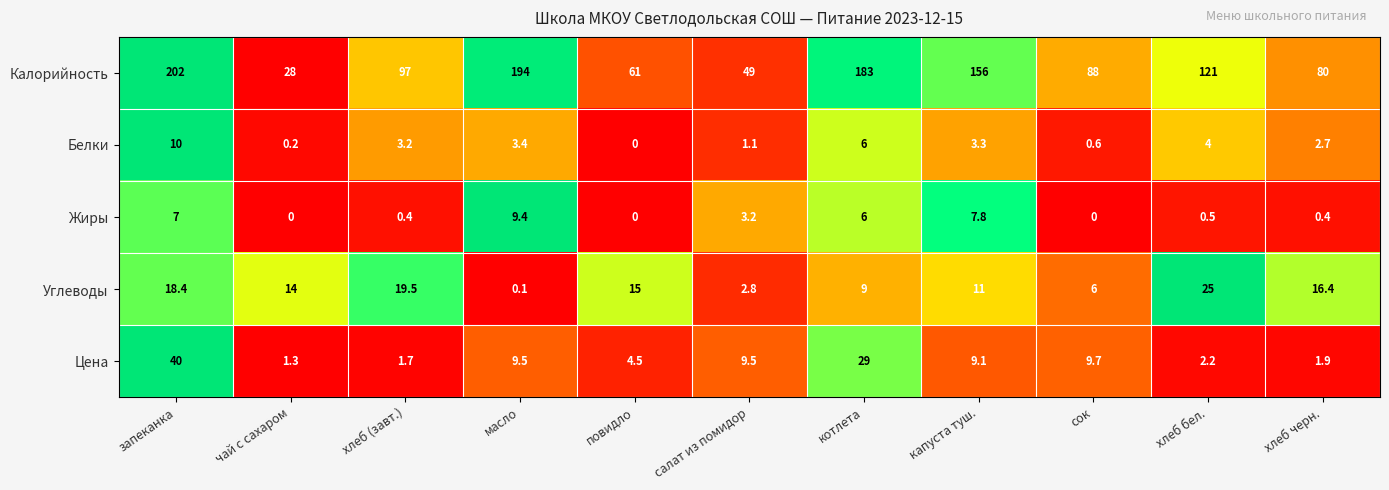

What is the difference between the maximum and minimum values in the Углеводы series?

24.9